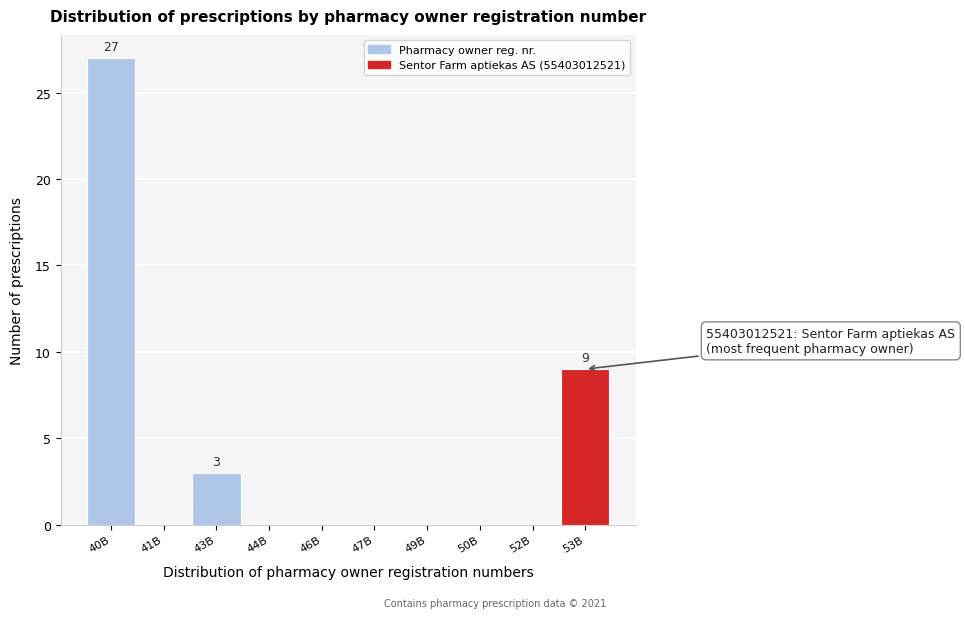

Reading left to right, extract all data points from this chart.

40B=27	41B=0	43B=3	44B=0	46B=0	47B=0	49B=0	50B=0	52B=0	53B=9